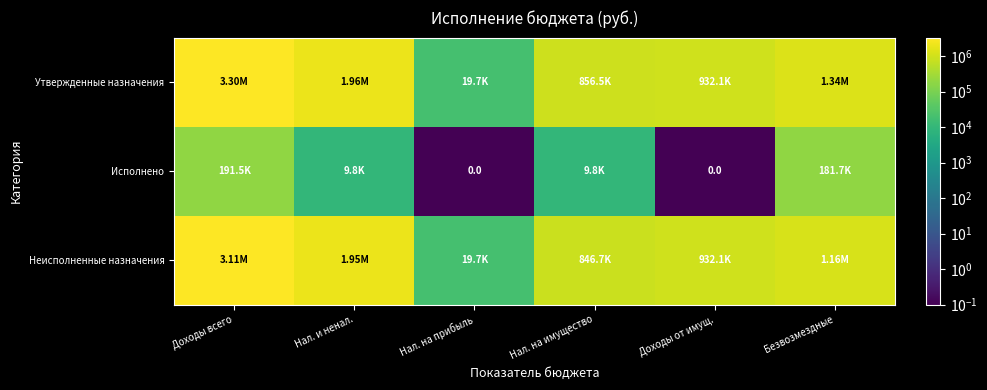

Is it true that Неисполненные назначения equals 3109774.3 at Доходы всего?

True